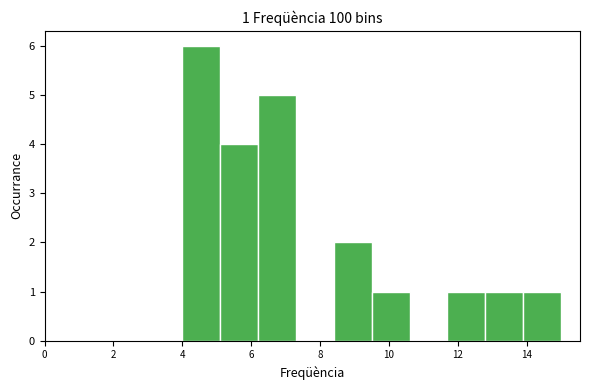

Which range on the x-axis has the tallest bar?

4.0 to 5.1